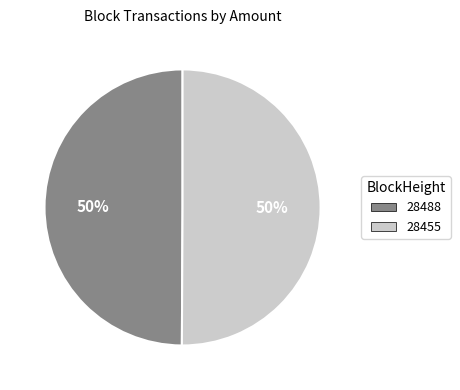

True or false: 28488 accounts for 62% of the total.

False